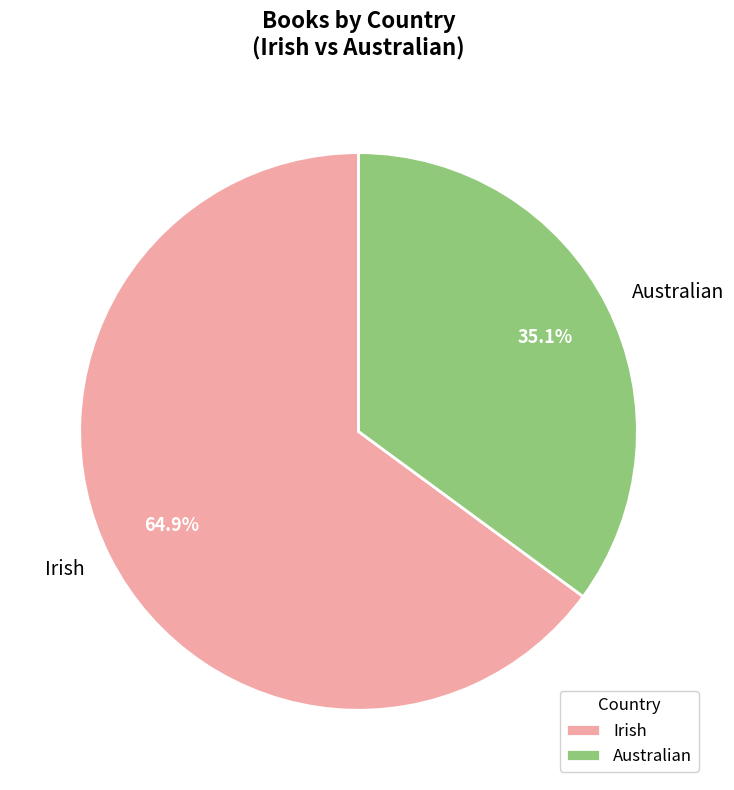

To the nearest percent, what percentage of the pie is Australian?

35%